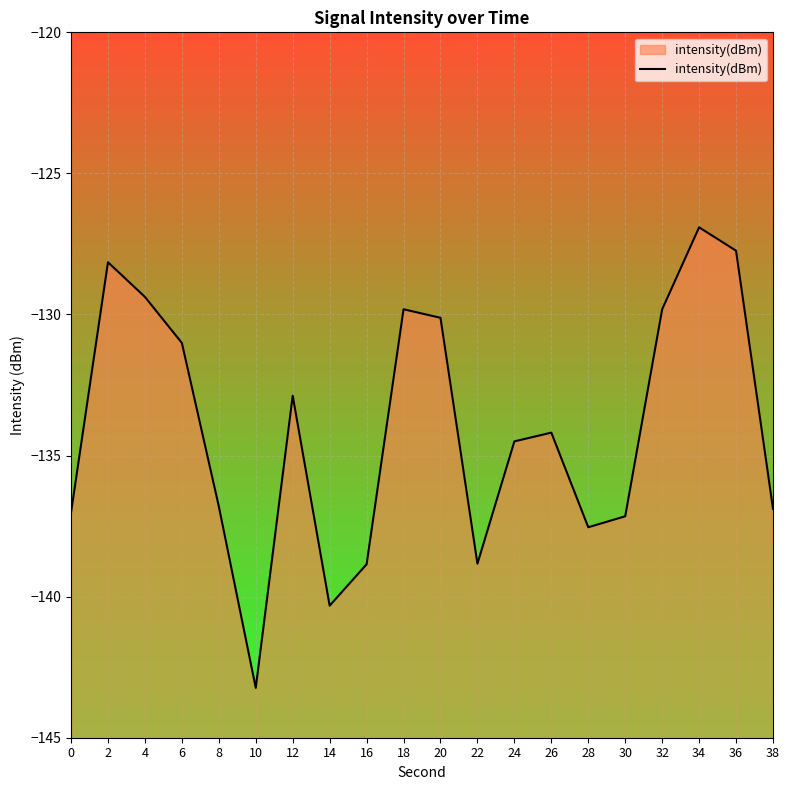

What is the value of the 16th point from the left?

-137.2